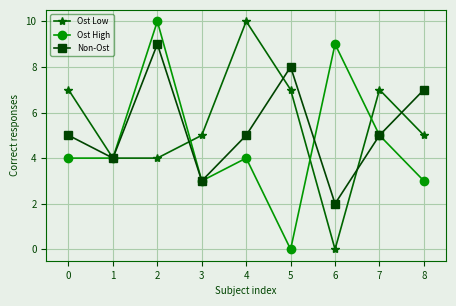

Between 0 and 6, which series saw the biggest shift?

Ost Low